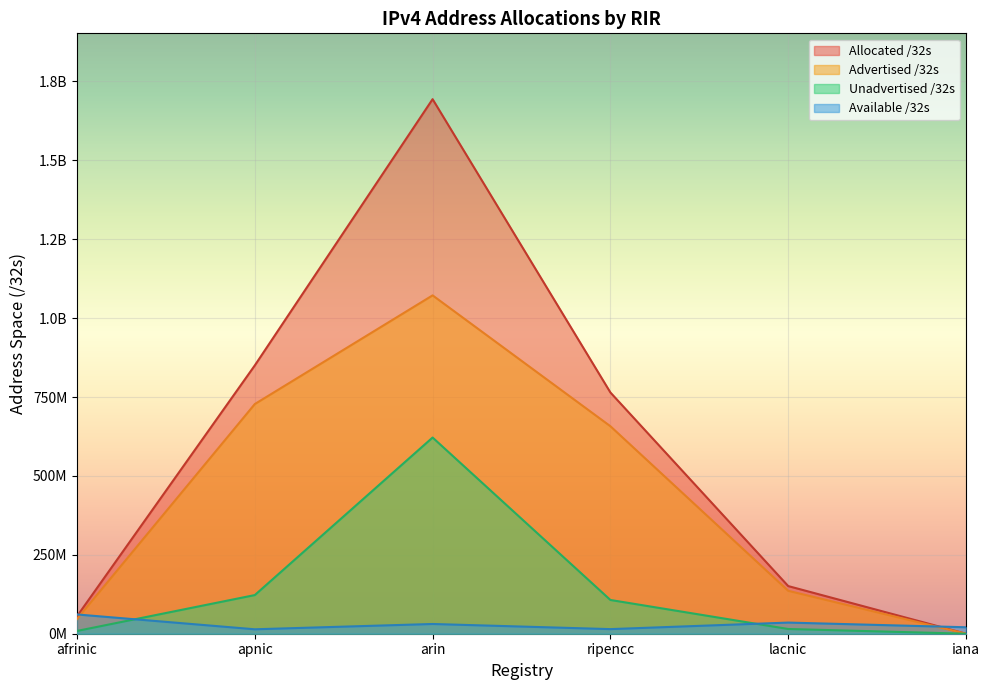

What are all the series names shown in the legend?

Allocated /32s, Advertised /32s, Unadvertised /32s, Available /32s